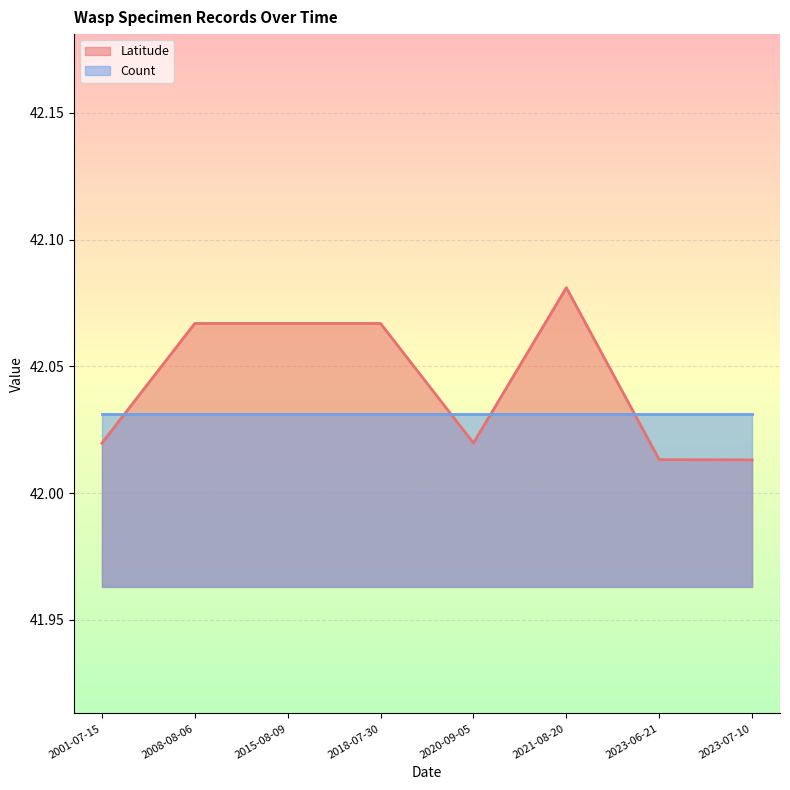

How many lines are shown in the chart?

2